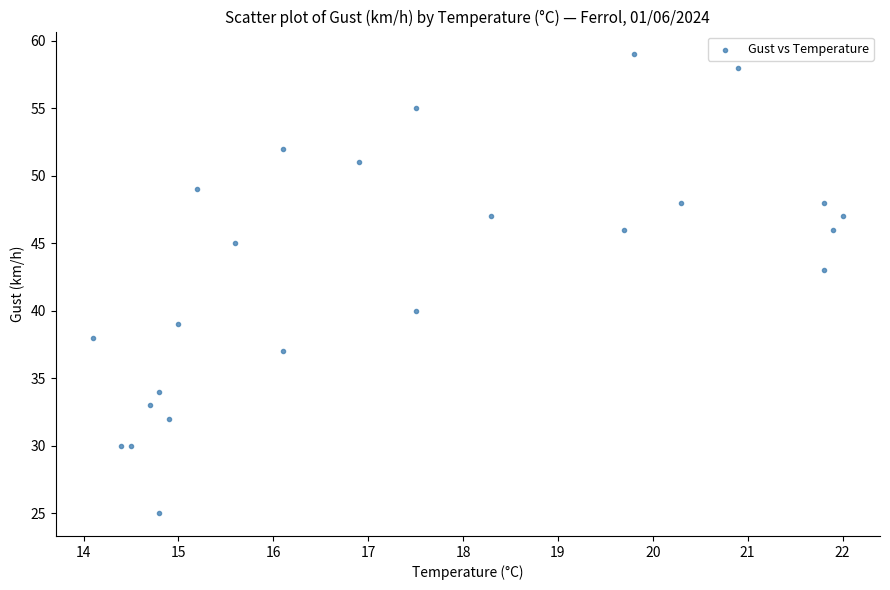

What is the range of Y values (max minus min)?

34